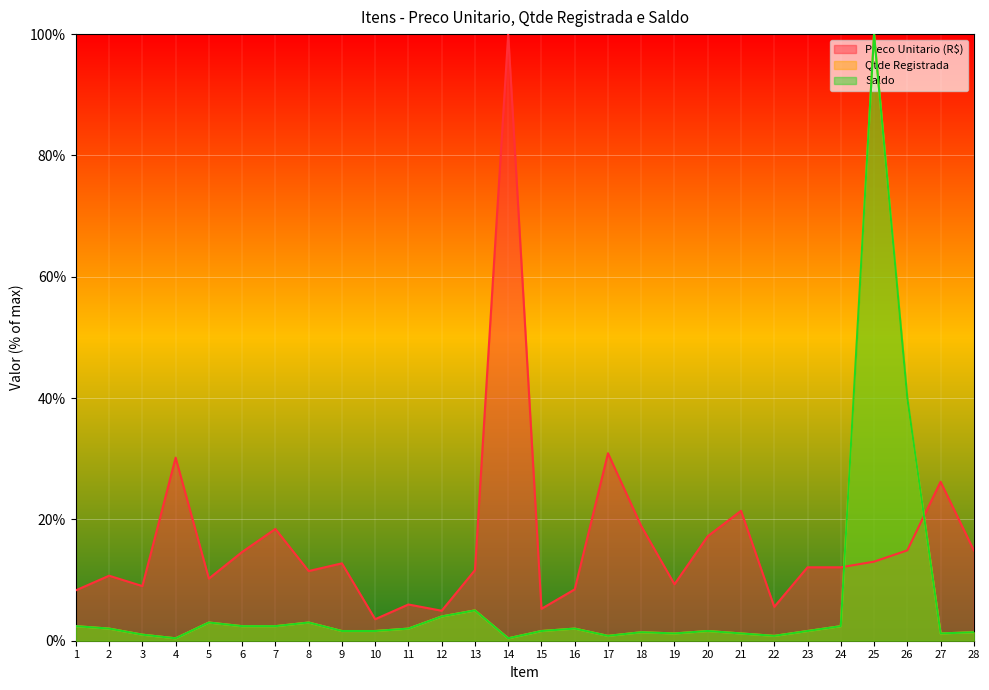

How many lines are shown in the chart?

3